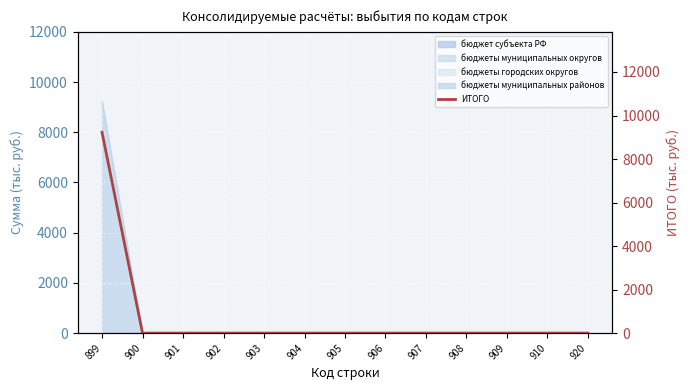

The chart shows a value of -5988.9 at 906. True or false?

False